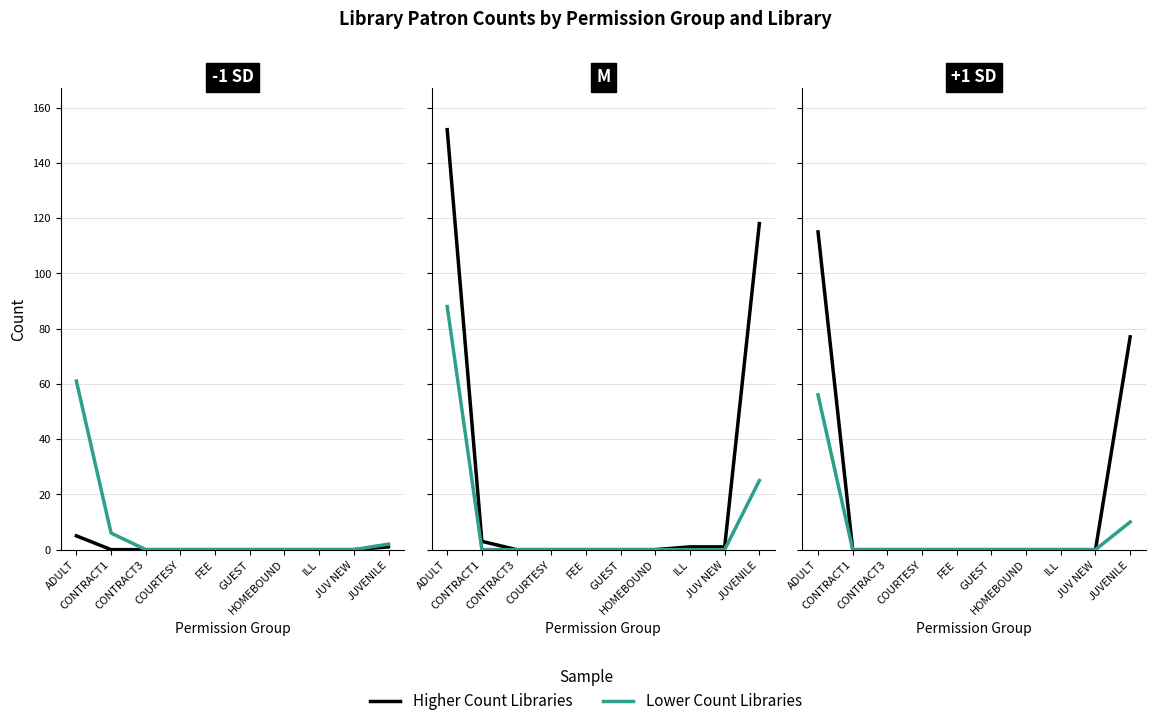

What is the sum of all Yonkers Riverfront Library values?

275